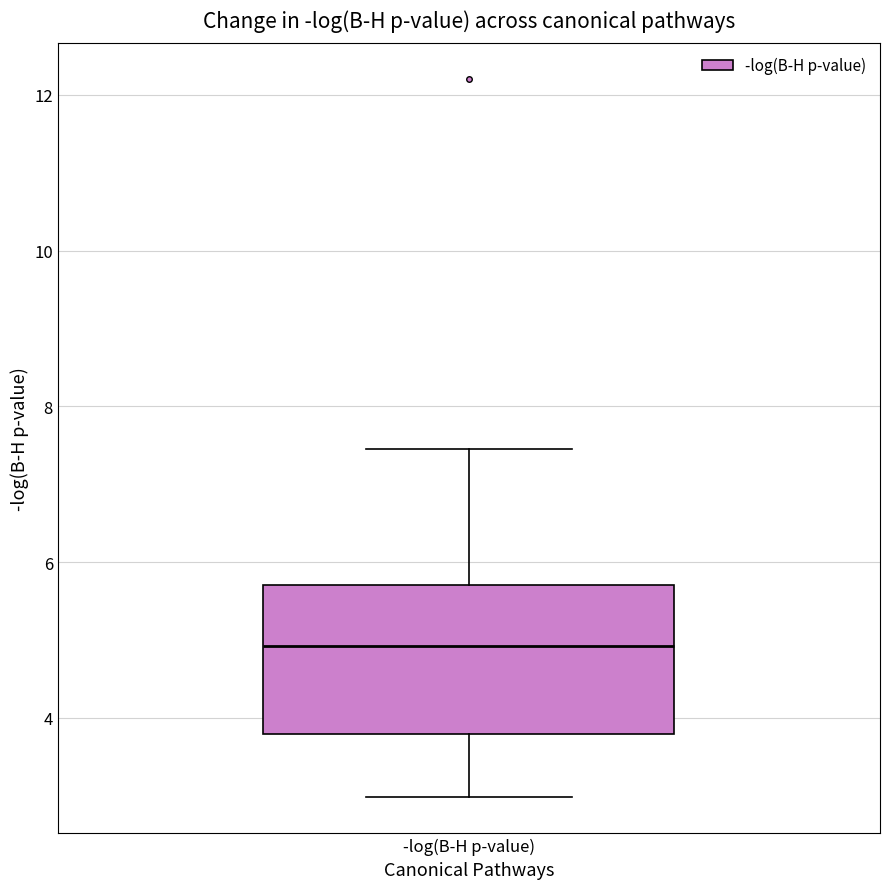

Read this box plot against the y-axis: the position of the median line, the range covered by the box, and the ends of both whiskers. The values are not printed on the chart, so give them approximately, as read against the axis.

median 5.0, box 3.8 to 5.8, whiskers 3.0 to 7.4